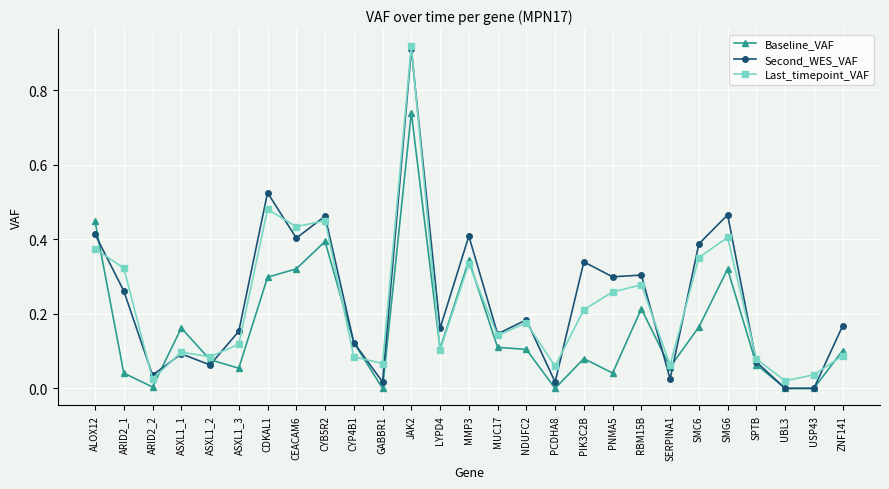

Is it true that Baseline_VAF equals 0.1 at CEACAM6?

False